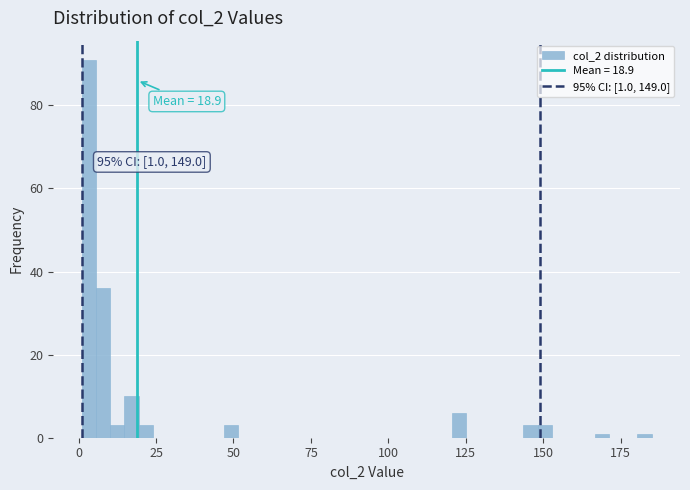

Around what value on the x-axis is the tallest bar? Give the approximate position of its centre, as read against the axis.

5